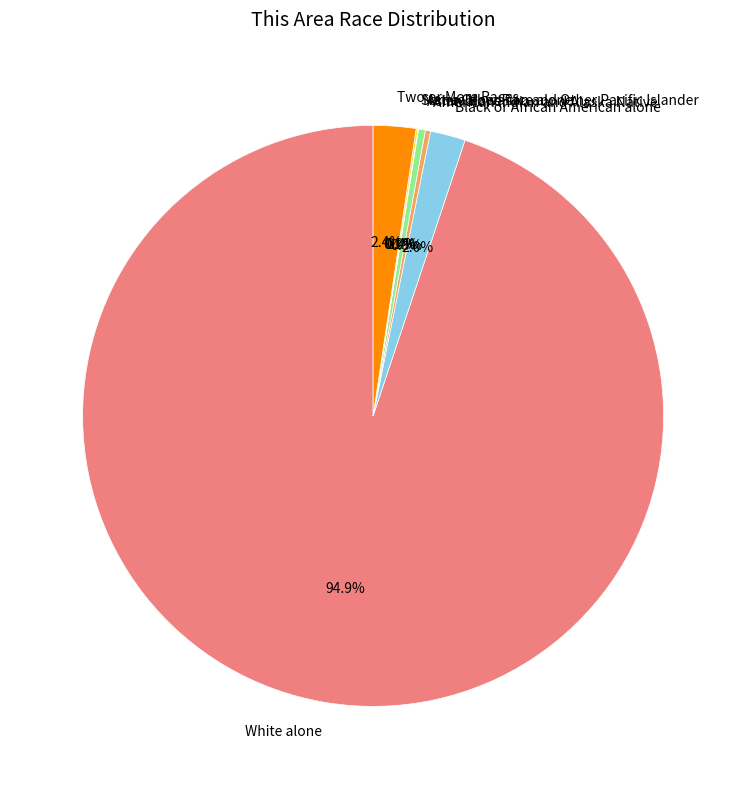

Which has a higher value, Asian alone or White alone?

White alone